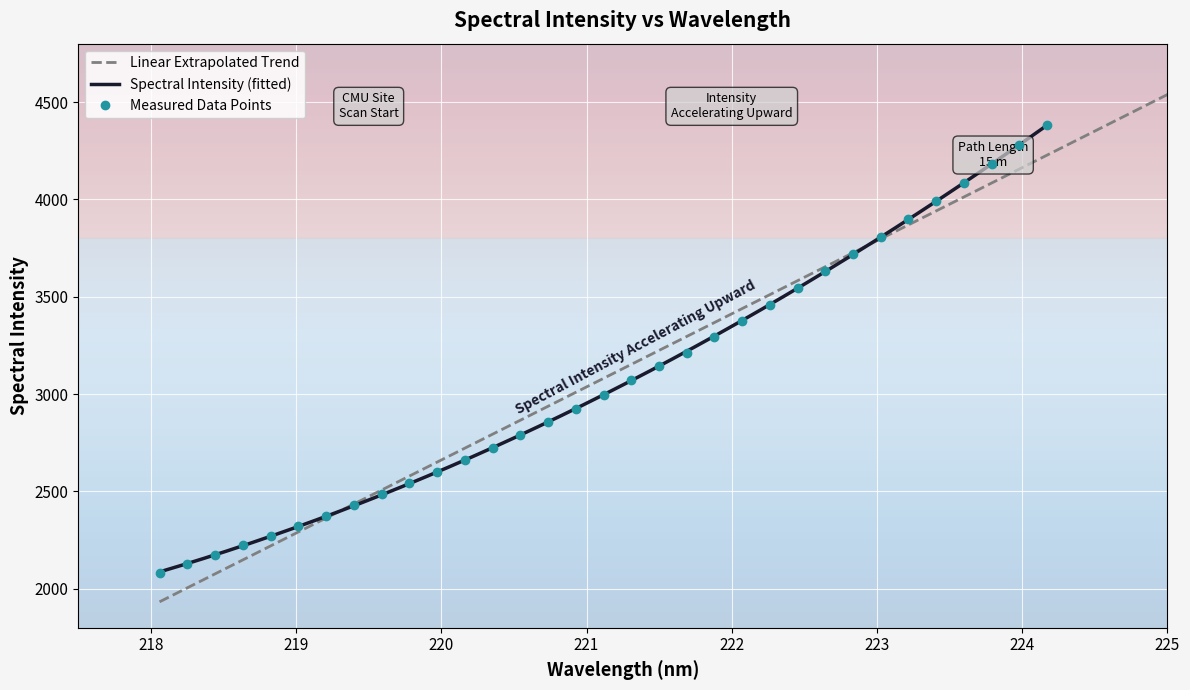

What is the label of the 5th point from the right?

223.408